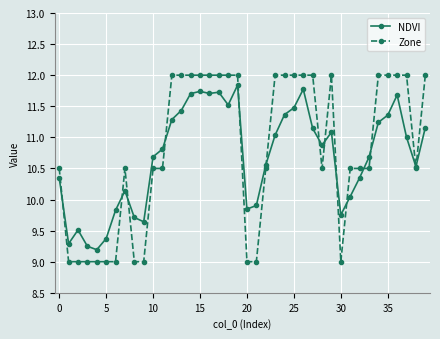

At how many categories does at least one series exceed 11?

19